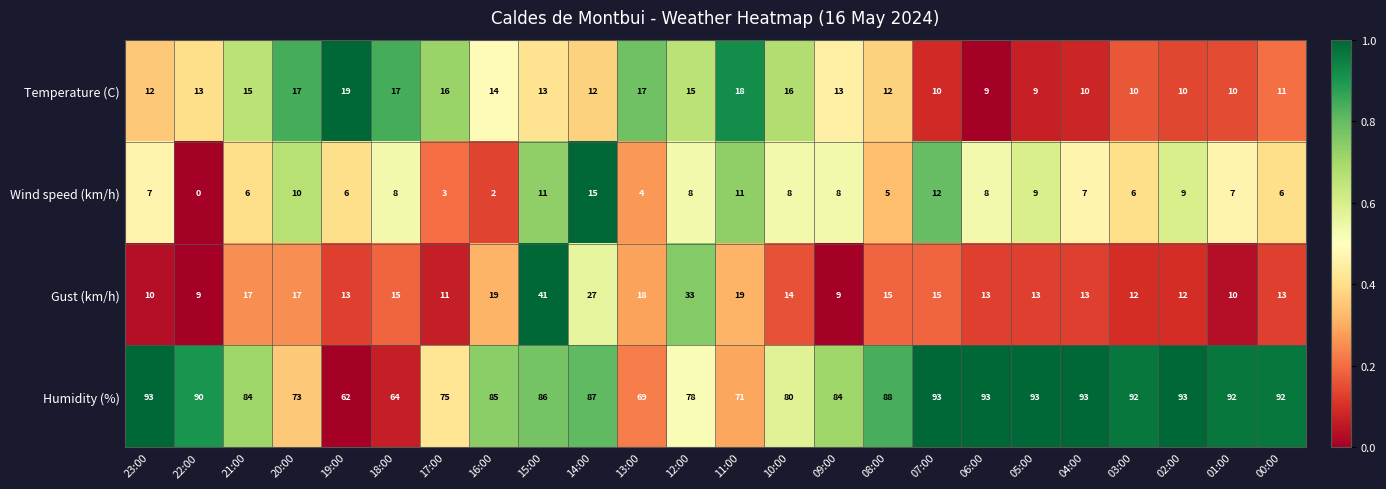

Where is Temperature (C) nearest to the value 14?

16:00